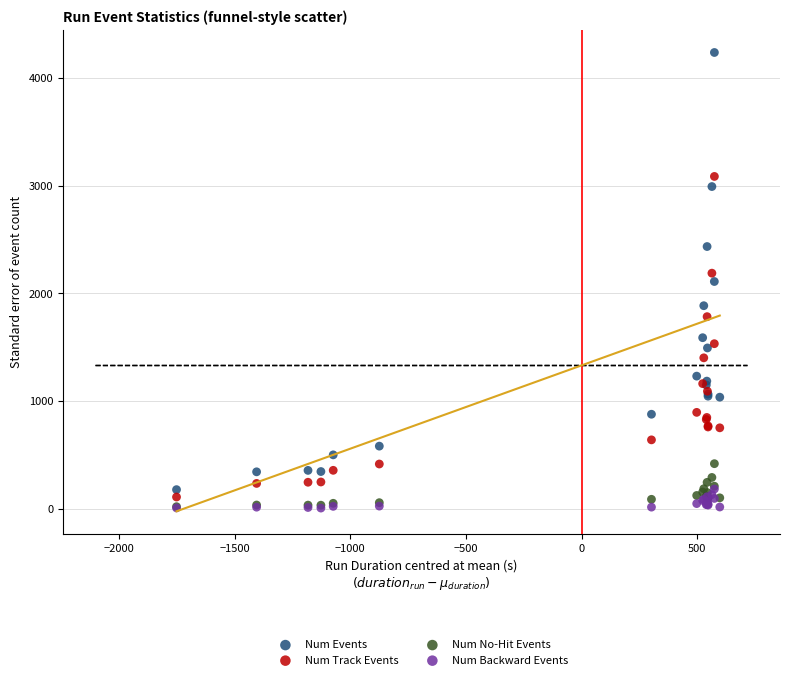

Which series has the largest Y range (max minus min)?

Num Events